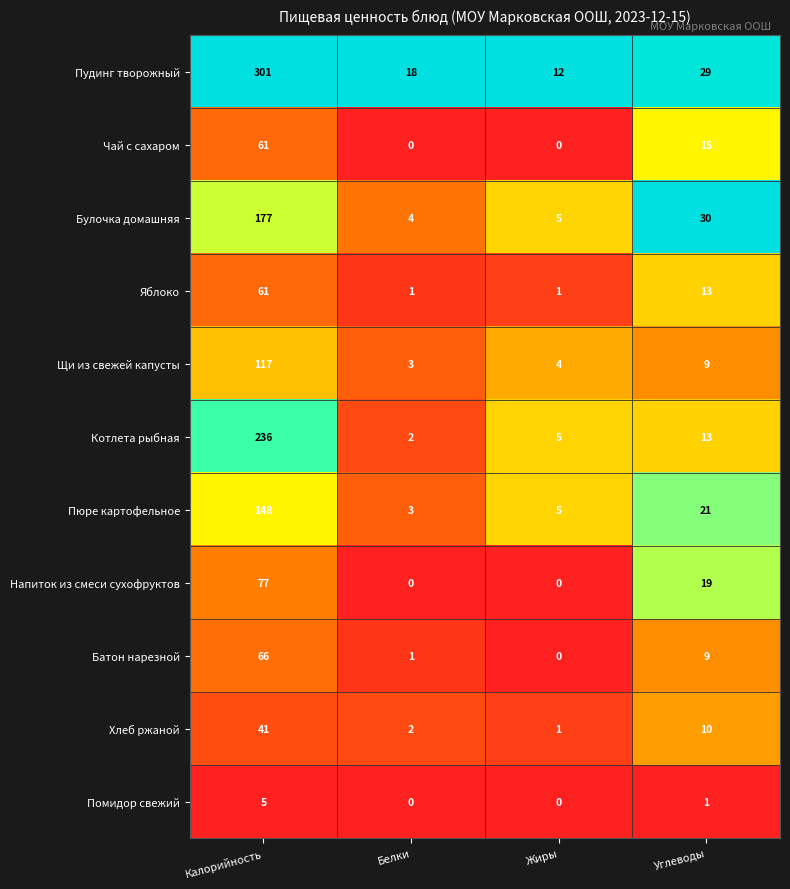

What is the average value of the Яблоко series?

19